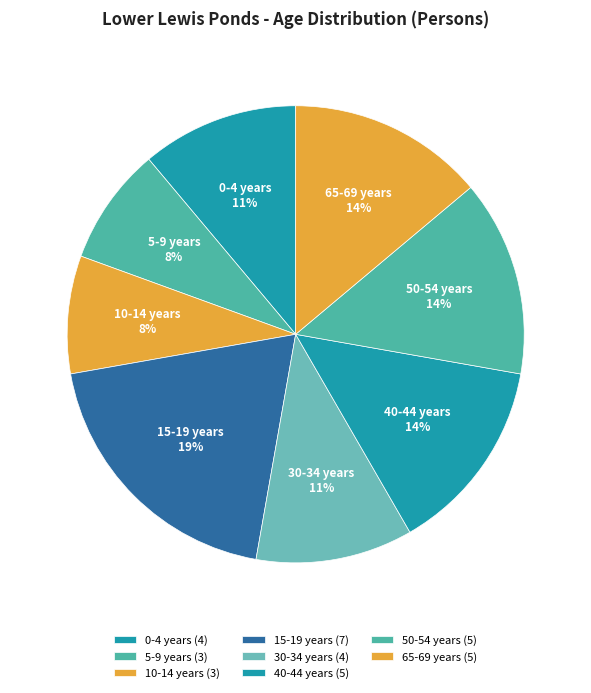

How many segments does this pie chart have?

8